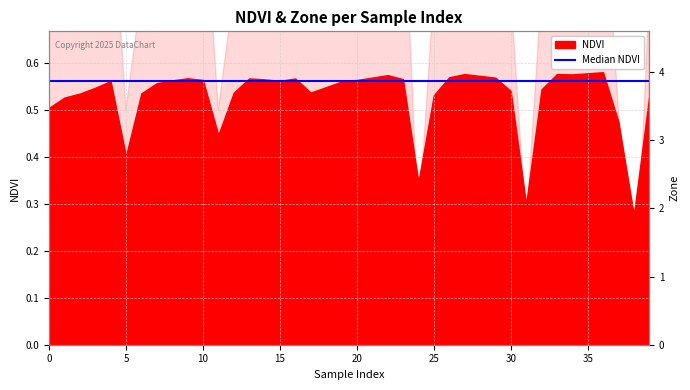

Where is the first local minimum?

5